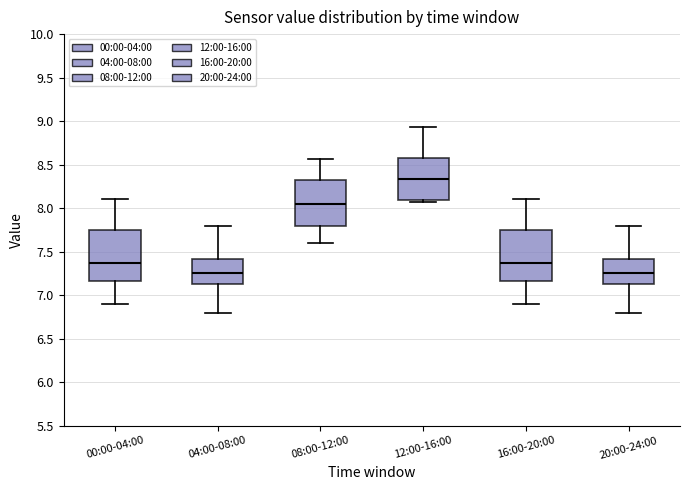

Reading left to right, transcribe this box plot: for each box, give where its median line is, the range the box spans, and where its two whiskers end, as read against the y-axis. The values are not printed on the chart, so give them approximately, as read against the axis.

00:00-04:00: median 7.35, box 7.15 to 7.75, whiskers 6.90 to 8.10
04:00-08:00: median 7.25, box 7.15 to 7.40, whiskers 6.80 to 7.80
08:00-12:00: median 8.05, box 7.80 to 8.30, whiskers 7.60 to 8.55
12:00-16:00: median 8.35, box 8.10 to 8.60, whiskers 8.05 to 8.95
16:00-20:00: median 7.35, box 7.15 to 7.75, whiskers 6.90 to 8.10
20:00-24:00: median 7.25, box 7.15 to 7.40, whiskers 6.80 to 7.80